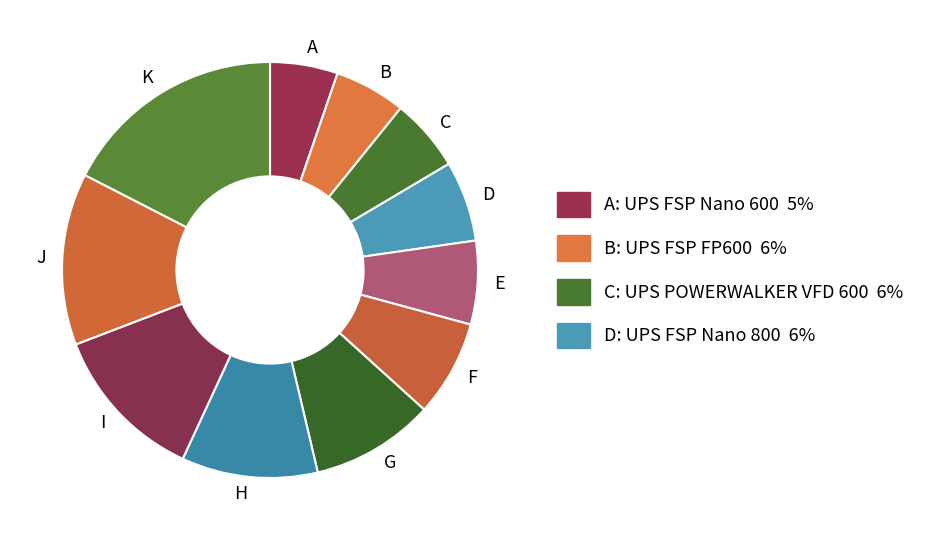

Does C represent more than half of the total?

No